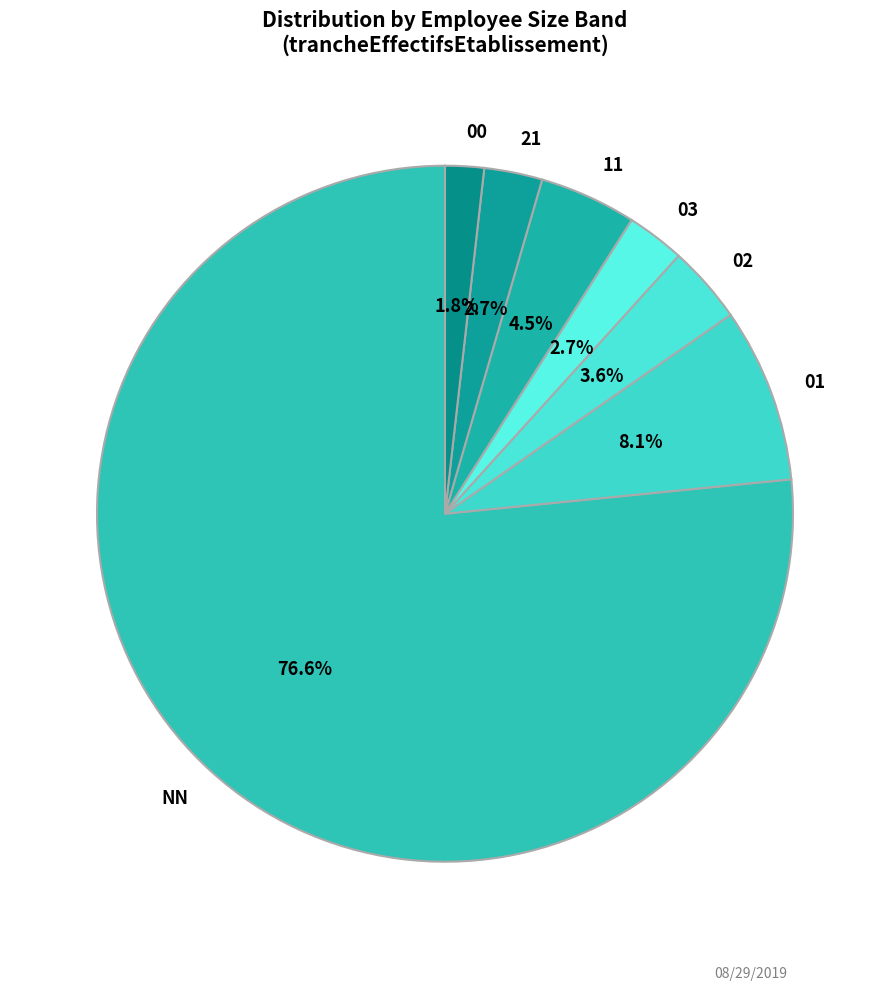

Does NN account for over 50% of the chart?

Yes